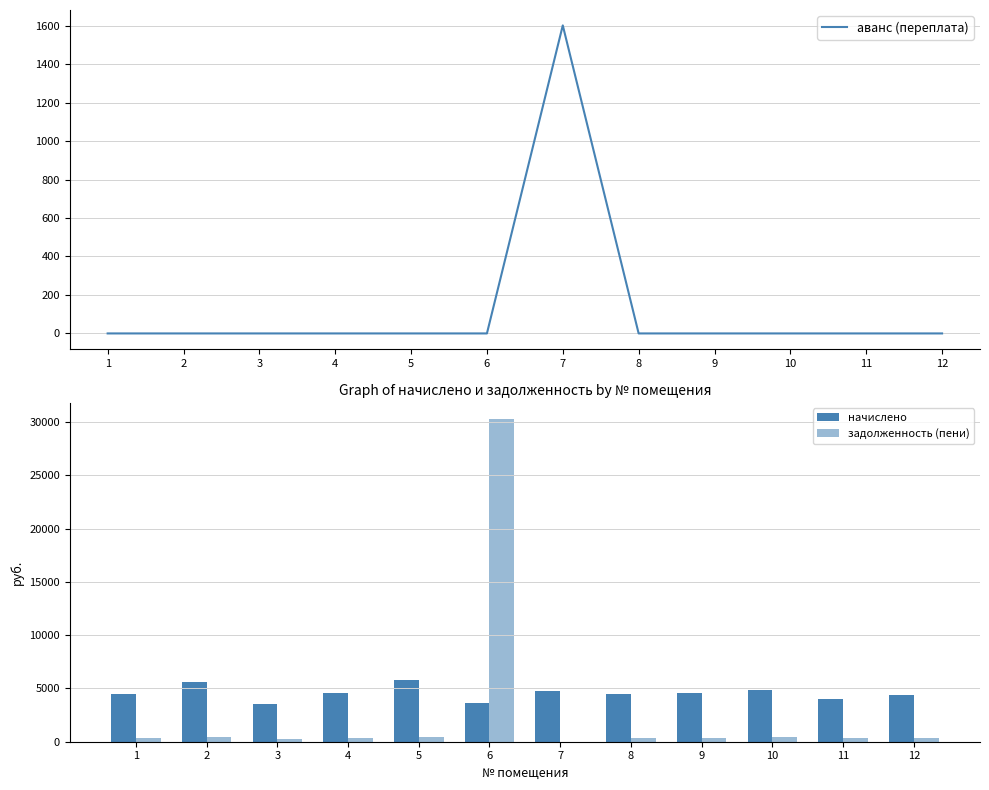

What is the difference between the maximum and second lowest values in the задолженность (пени) series?

30001.8